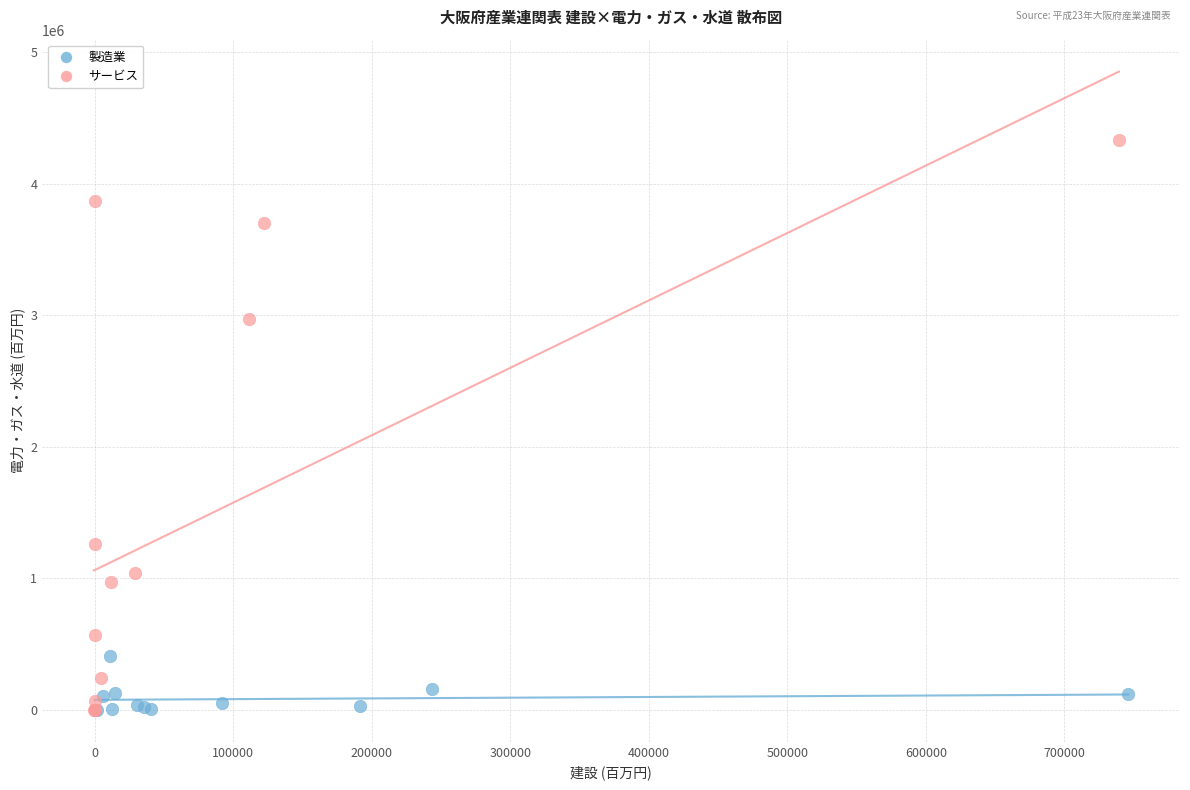

Which series has the widest spread of Y values?

サービス